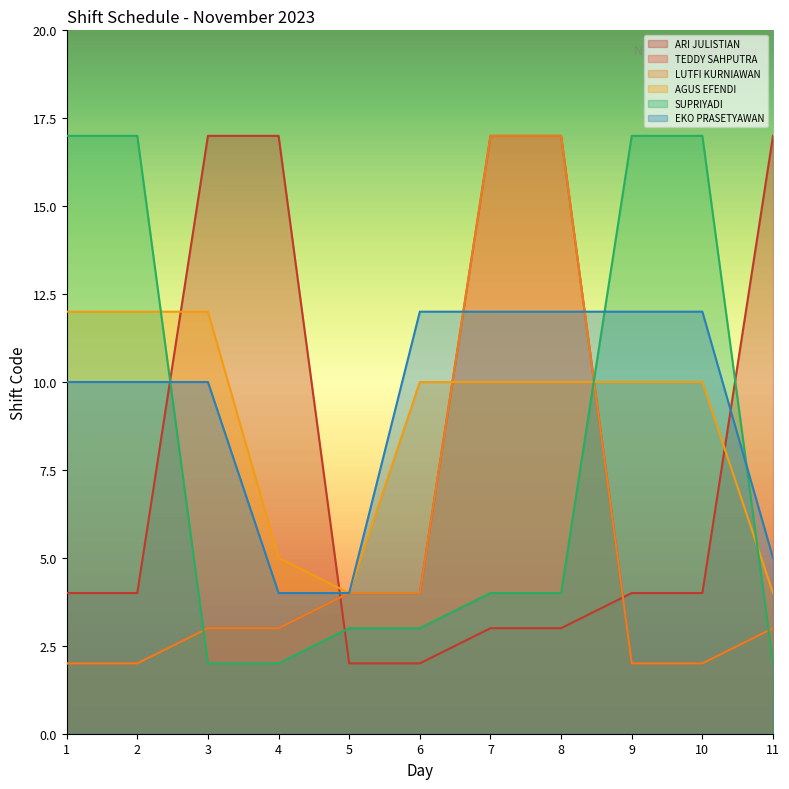

How many times do LUTFI KURNIAWAN and AGUS EFENDI cross each other?

2